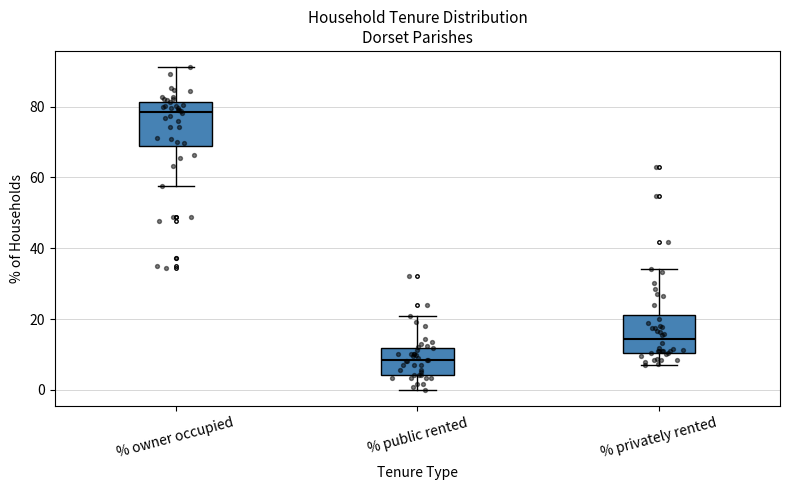

Reading left to right, read every box against the y-axis: the position of its median line, the range the box covers, and the ends of its whiskers. The values are not printed on the chart, so give them approximately, as read against the axis.

% owner occupied: median 78, box 68 to 82, whiskers 58 to 92
% public rented: median 8, box 4 to 12, whiskers 0 to 20
% privately rented: median 14, box 10 to 22, whiskers 8 to 34